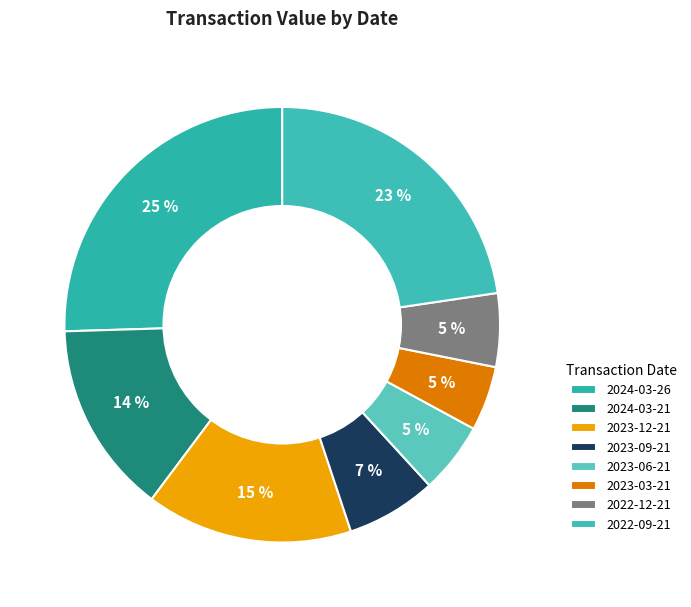

True or false: 2023-09-21 accounts for 1% of the total.

False